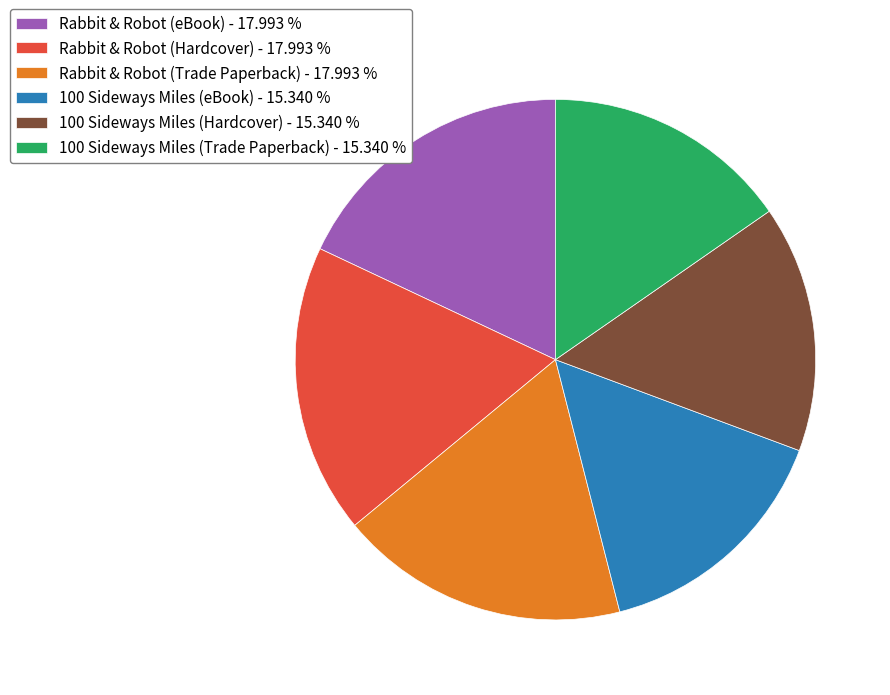

Is there a majority slice in this chart?

No